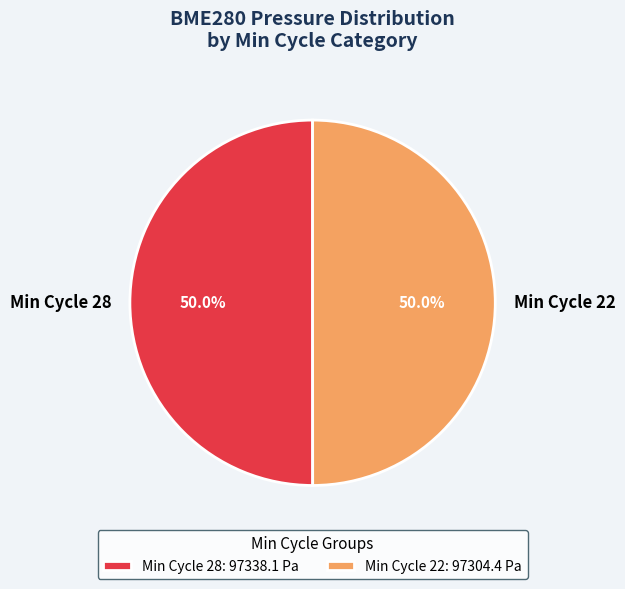

How many slices are in this pie chart?

2